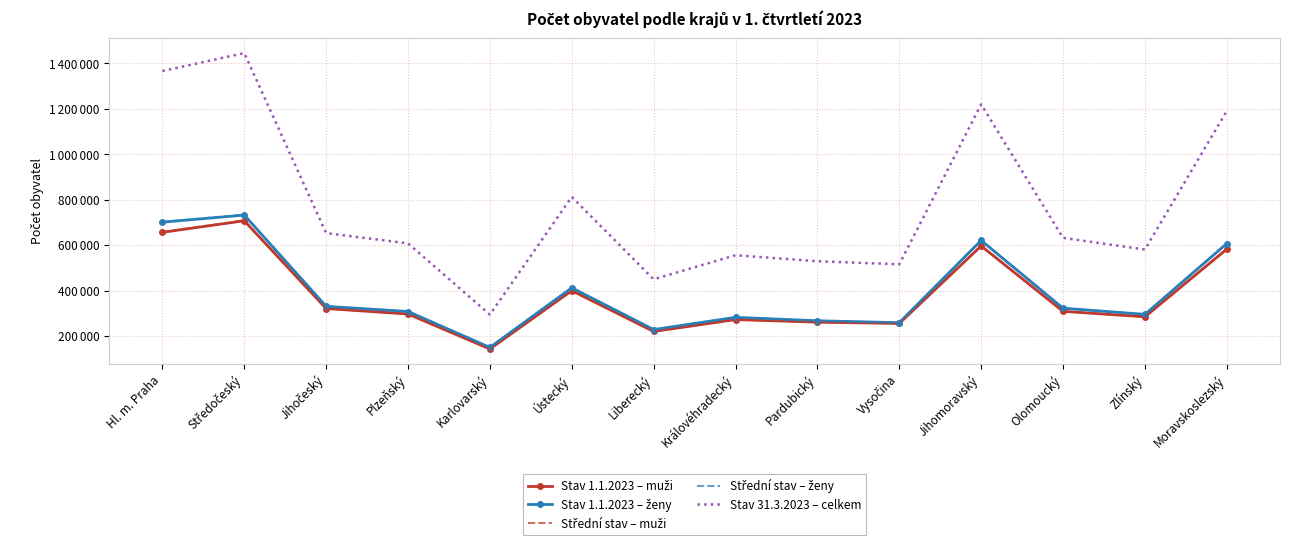

The Stav 31.3.2023 – celkem series shows 607797 at Plzeňský. True or false?

True